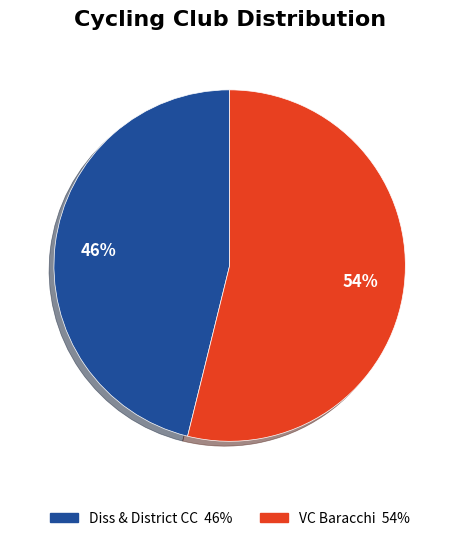

How many segments does this pie chart have?

2